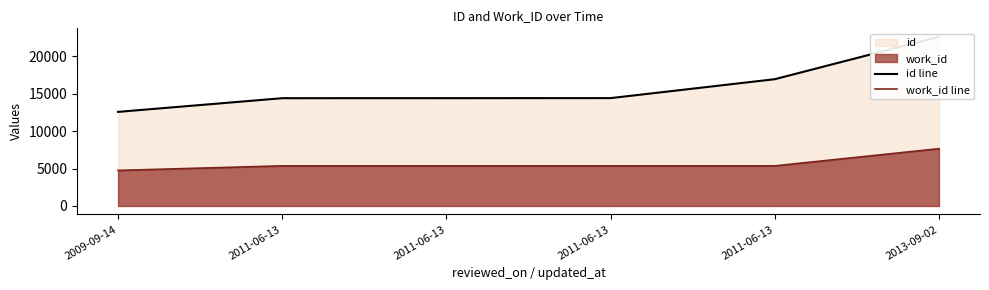

At how many categories does at least one series exceed 21701?

1